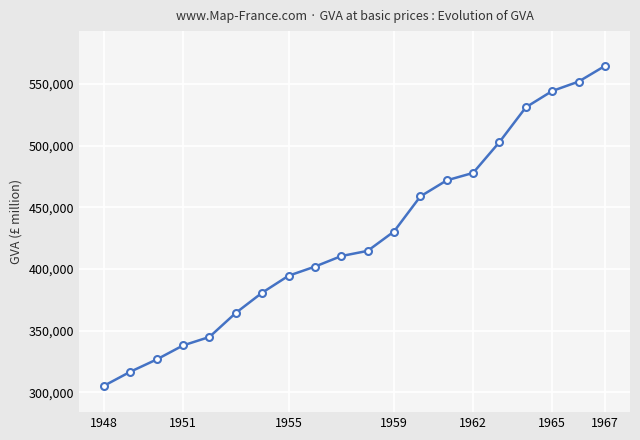

What is the value of the 16th point from the left?

502901